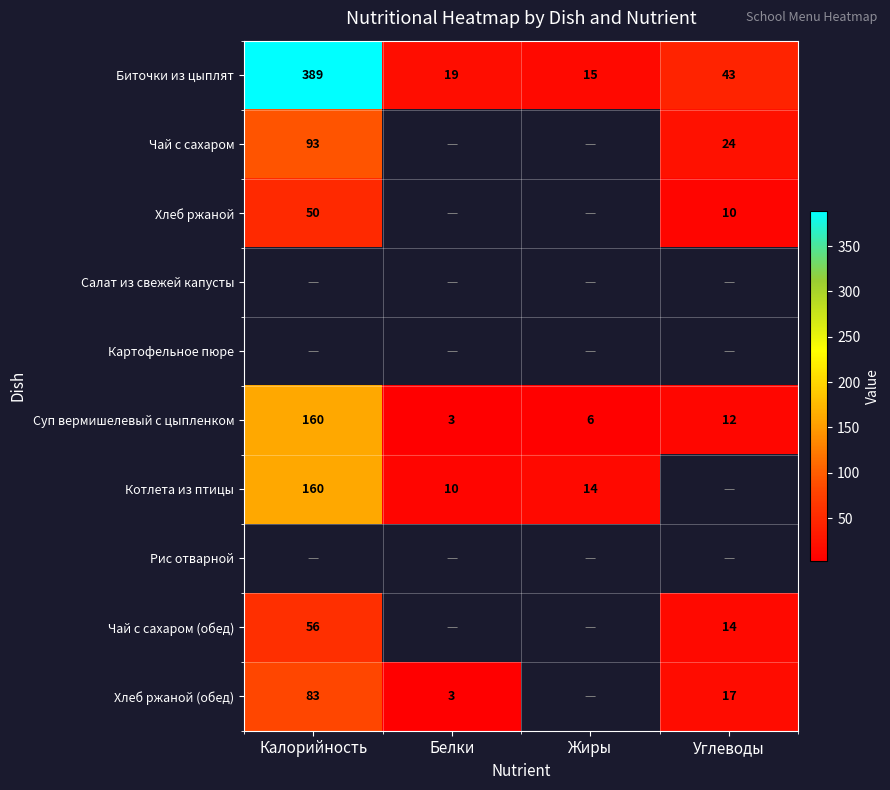

Which has a higher value, Жиры or Углеводы?

Углеводы